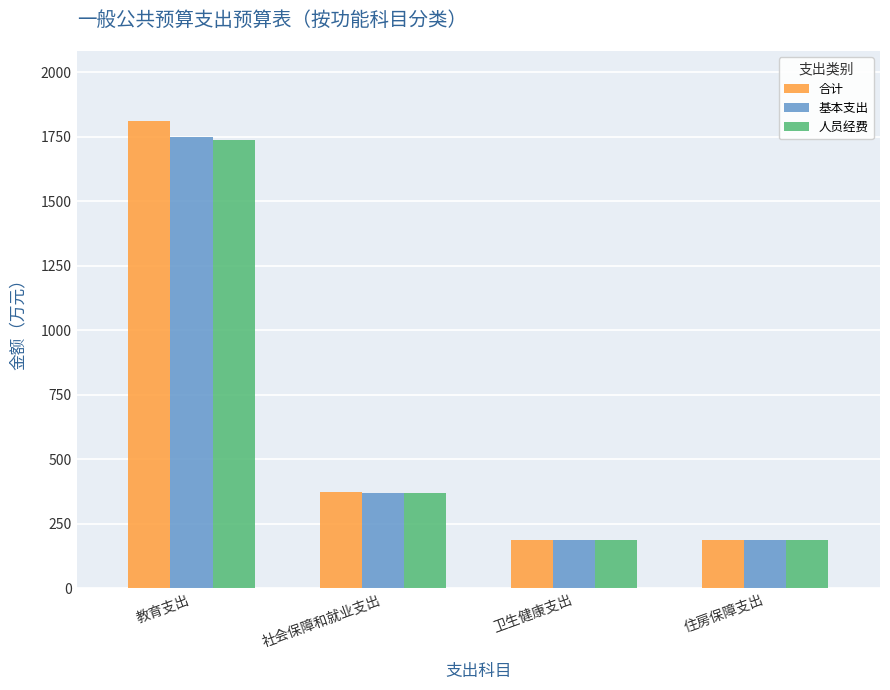

Which series has the widest spread of values?

合计